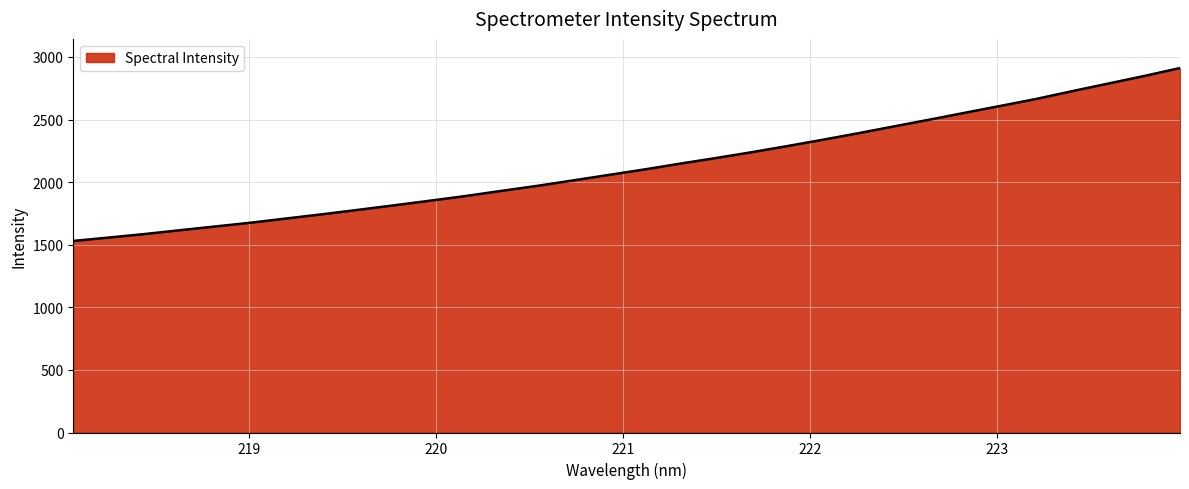

Does the chart display data point markers on the line(s)?

No